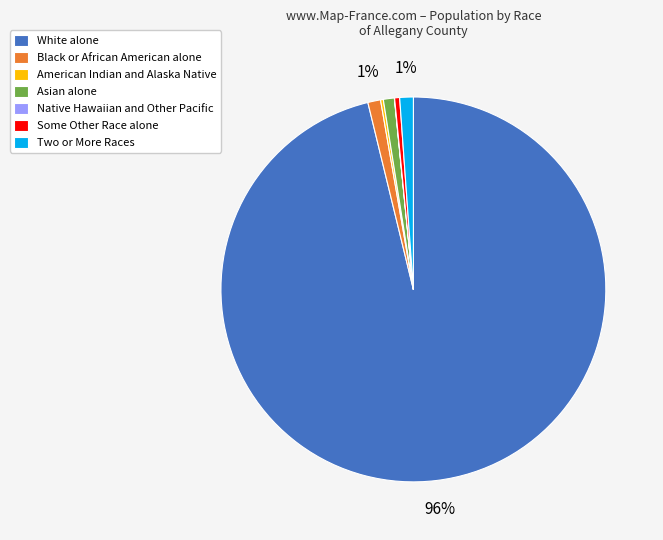

Which category has the biggest portion of the pie?

White alone